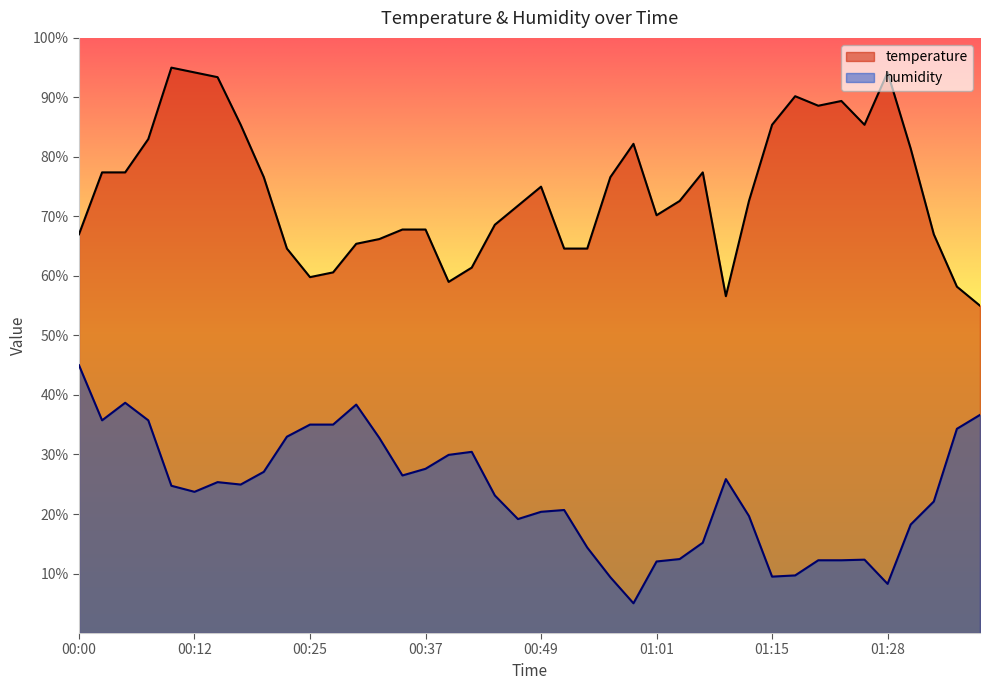

Where is the first local minimum for temperature?

00:25